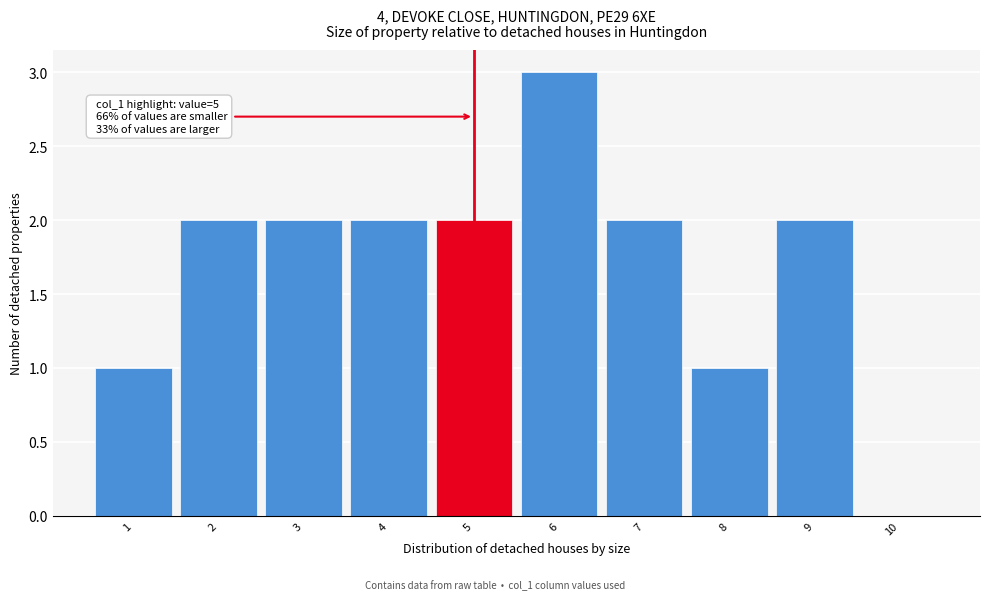

Reading left to right, extract all data points from this chart.

1=1	2=2	3=2	4=2	5=2	6=3	7=2	8=1	9=2	10=0